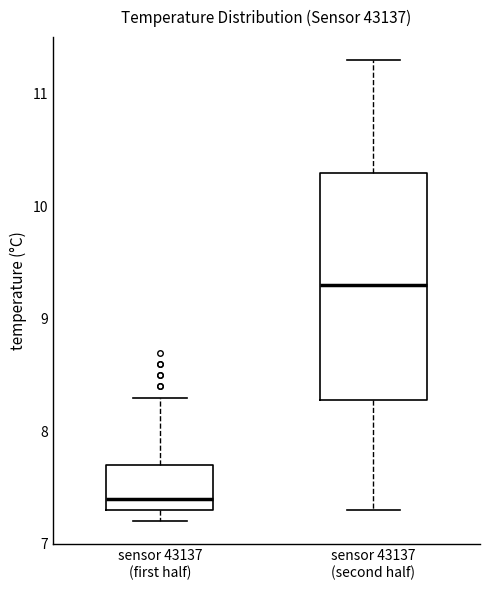

Comparing the boxes themselves (not the whiskers), which one is the tallest?

sensor 43137 (second half)